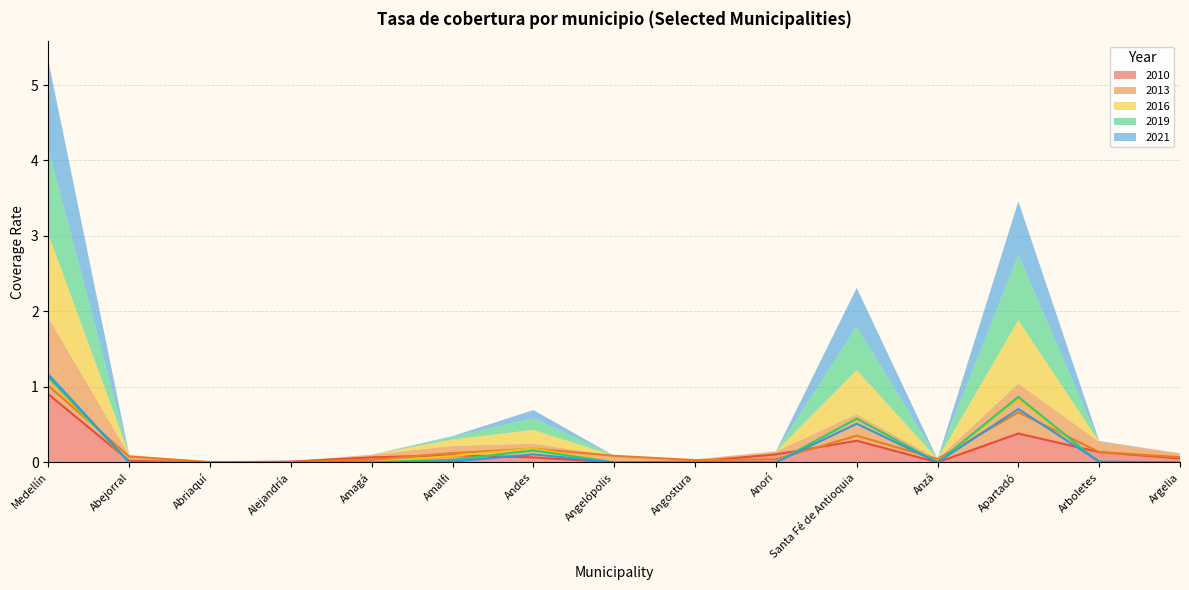

What are all the series names shown in the legend?

2010, 2013, 2016, 2019, 2021